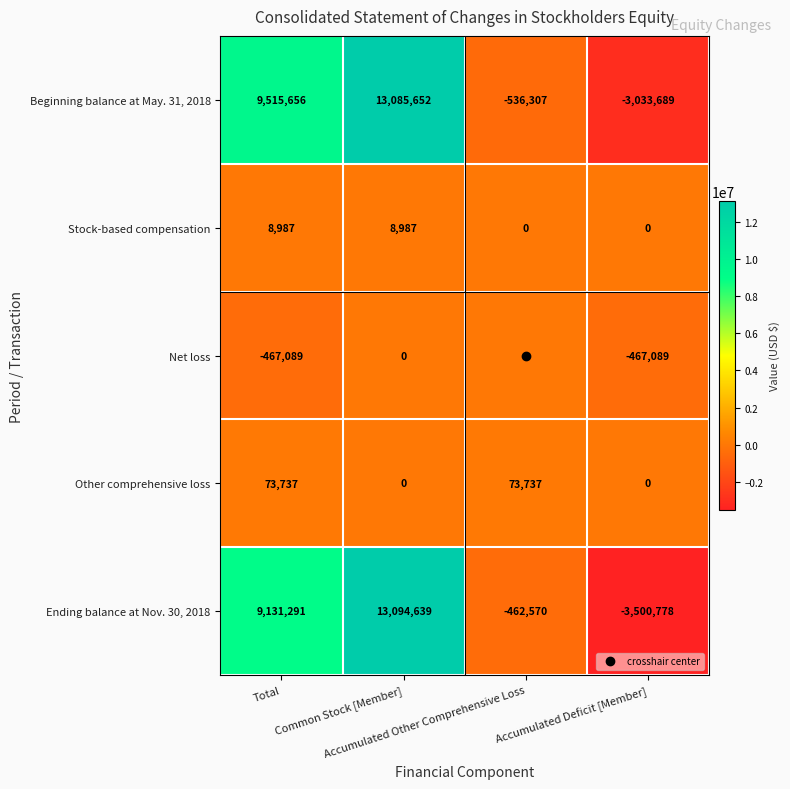

What is the sum of all Beginning balance at May. 31, 2018 values?

19031312